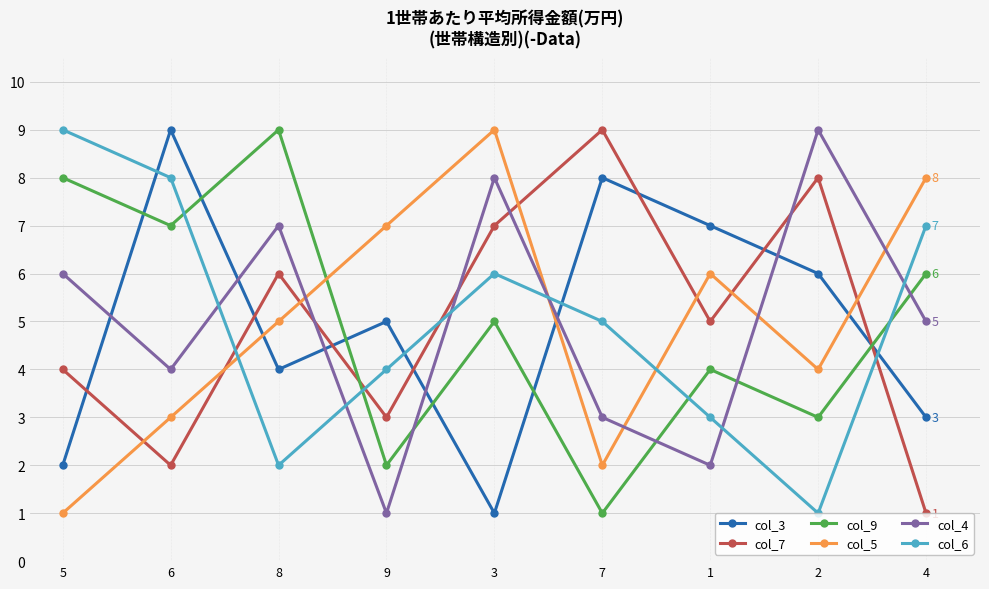

Reading left to right, list all the values displayed in this chart.

col_3: 2	9	4	5	1	8	7	6	3
col_7: 4	2	6	3	7	9	5	8	1
col_9: 8	7	9	2	5	1	4	3	6
col_5: 1	3	5	7	9	2	6	4	8
col_4: 6	4	7	1	8	3	2	9	5
col_6: 9	8	2	4	6	5	3	1	7